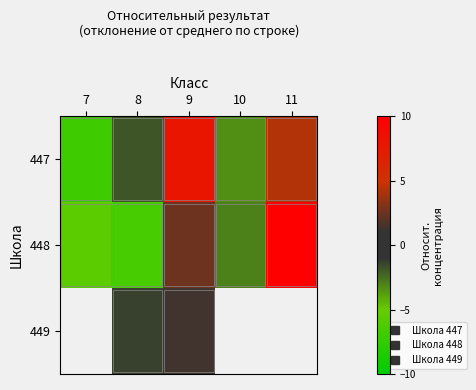

How many negative values does the 447 series have?

3